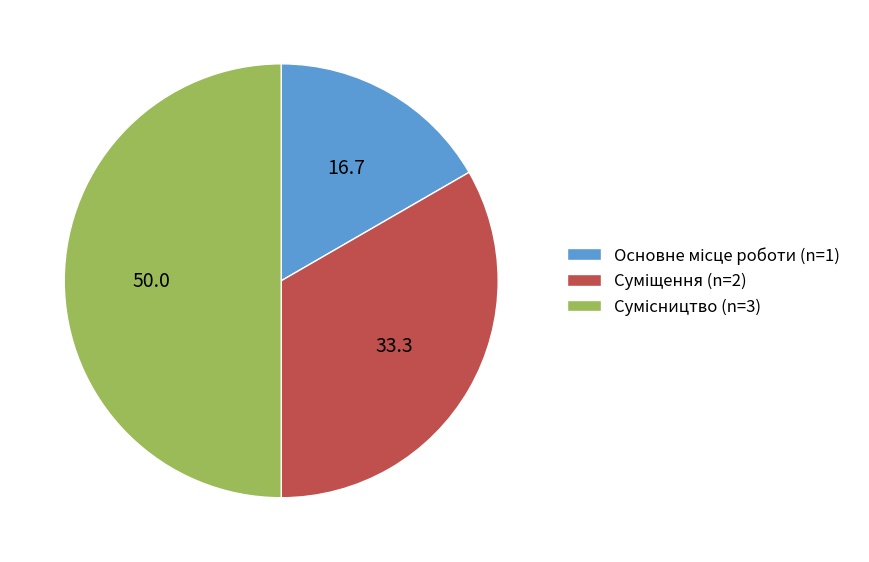

How many segments does this pie chart have?

3